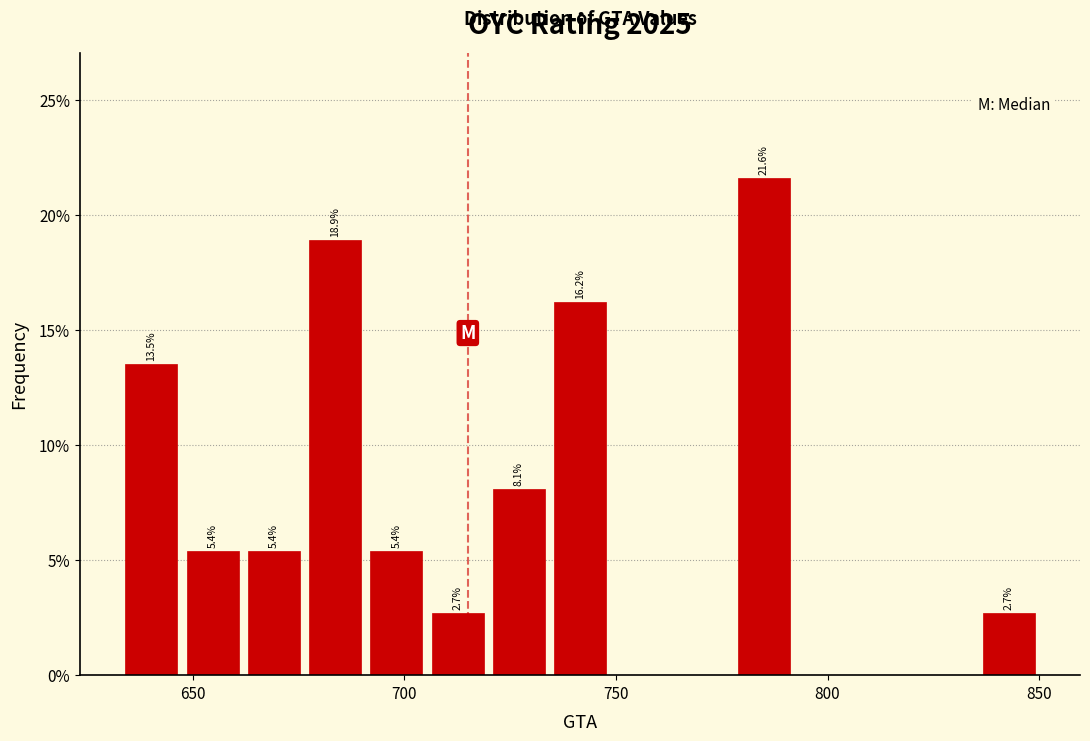

Around what value on the x-axis is the tallest bar? Give the approximate position of its centre, as read against the axis.

785